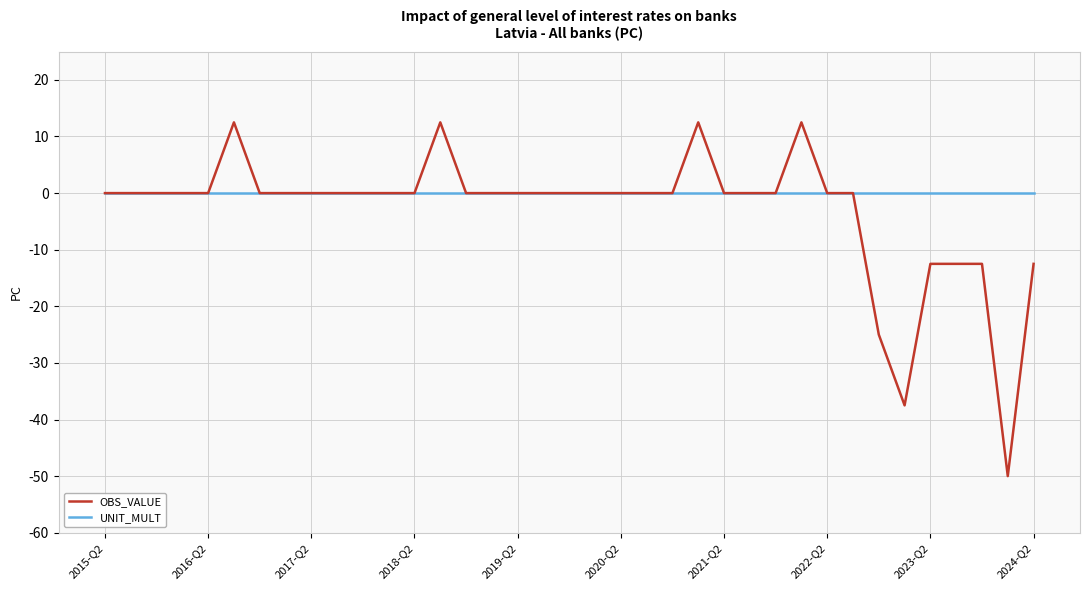

What is the maximum value for OBS_VALUE?

12.5